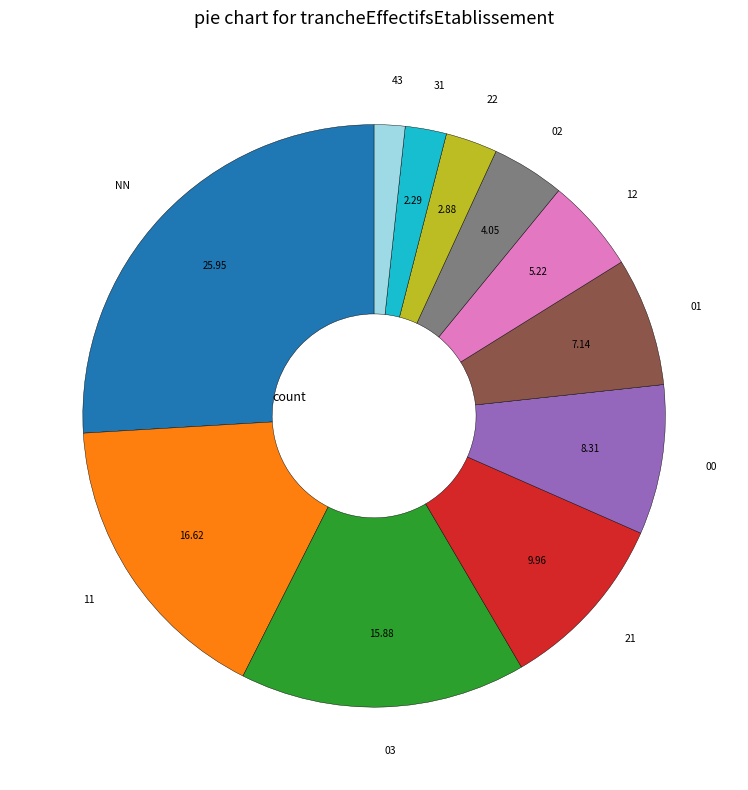

Is there any slice that represents more than half of the pie?

No